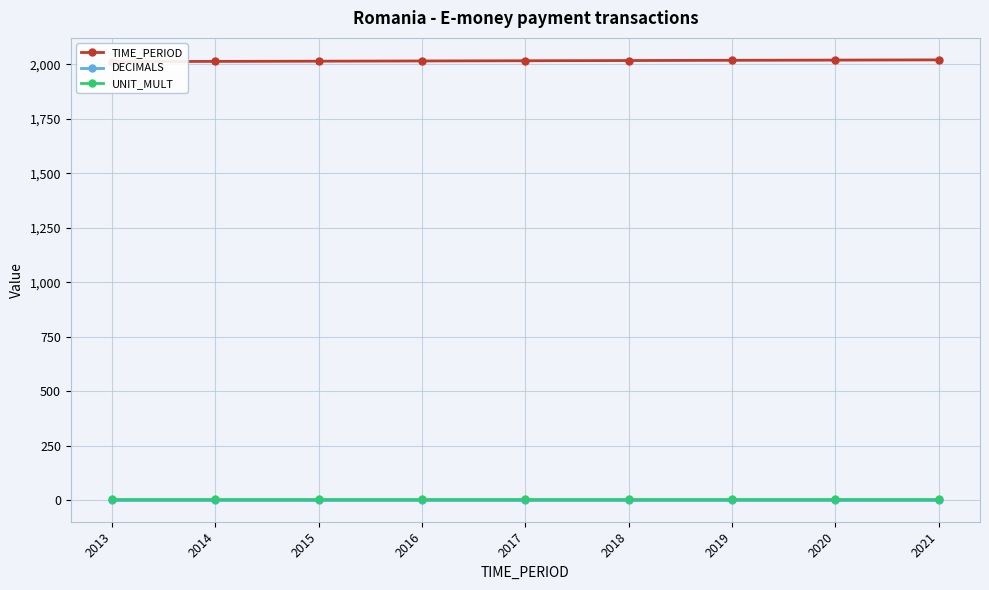

Which category has the highest value in the TIME_PERIOD series?

2021